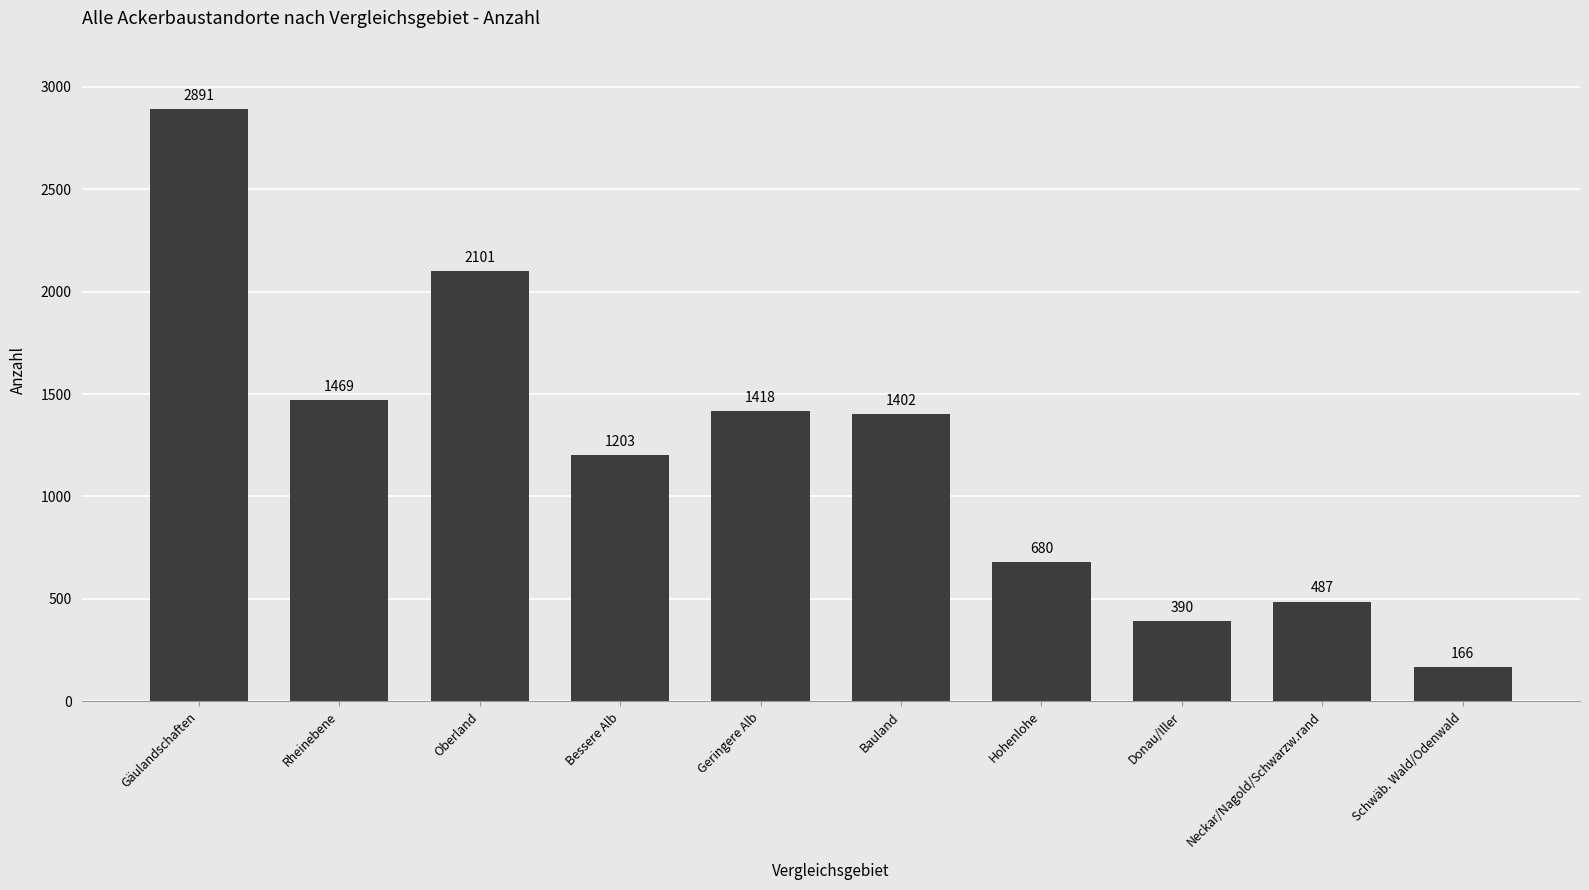

Rank the categories by value from highest to lowest.

Gäulandschaften, Oberland, Rheinebene, Geringere Alb, Bauland, Bessere Alb, Hohenlohe, Neckar/Nagold/Schwarzw.rand, Donau/Iller, Schwäb. Wald/Odenwald